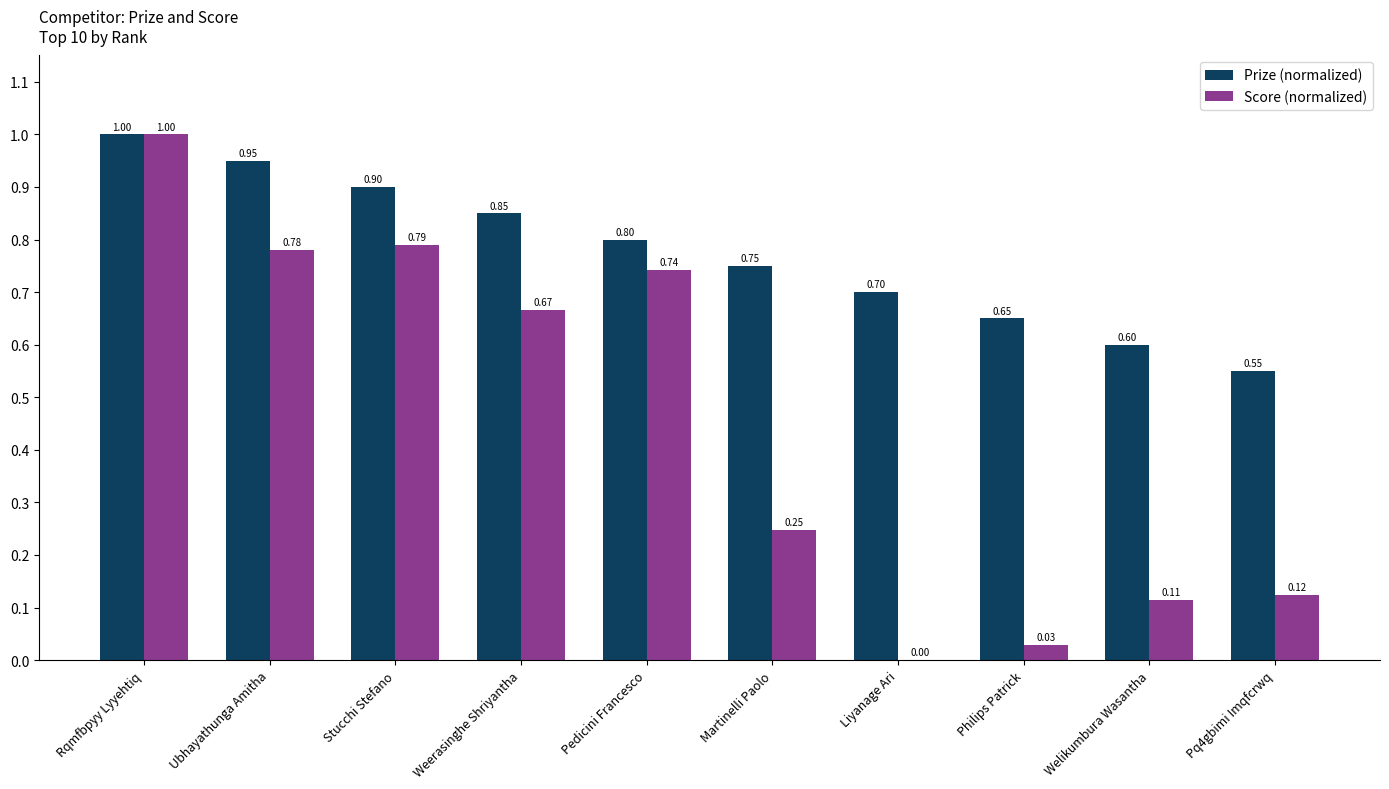

Which series changed the most between Stucchi Stefano and Pq4gbimi Imqfcrwq?

Score (normalized)